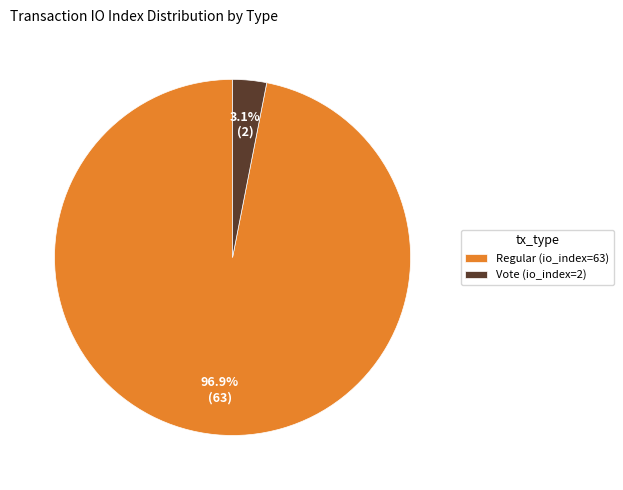

Which category has the smallest portion of the pie?

Vote (io_index=2)